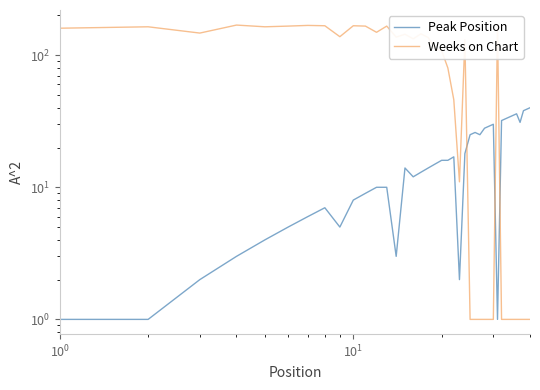

Reading left to right, transcribe all the data shown in this chart.

Peak Position: 1	1	2	3	4	5	6	7	5	8	9	10	10	3	14	12	13	14	15	16	16	17	2	18	25	26	25	28	29	30	1	32	33	34	35	36	31	38	39	40
Weeks on Chart: 160	164	147	169	164	166	168	167	138	167	166	149	166	137	144	133	145	136	112	108	80	46	11	131	1	1	1	1	1	1	170	1	1	1	1	1	1	1	1	1